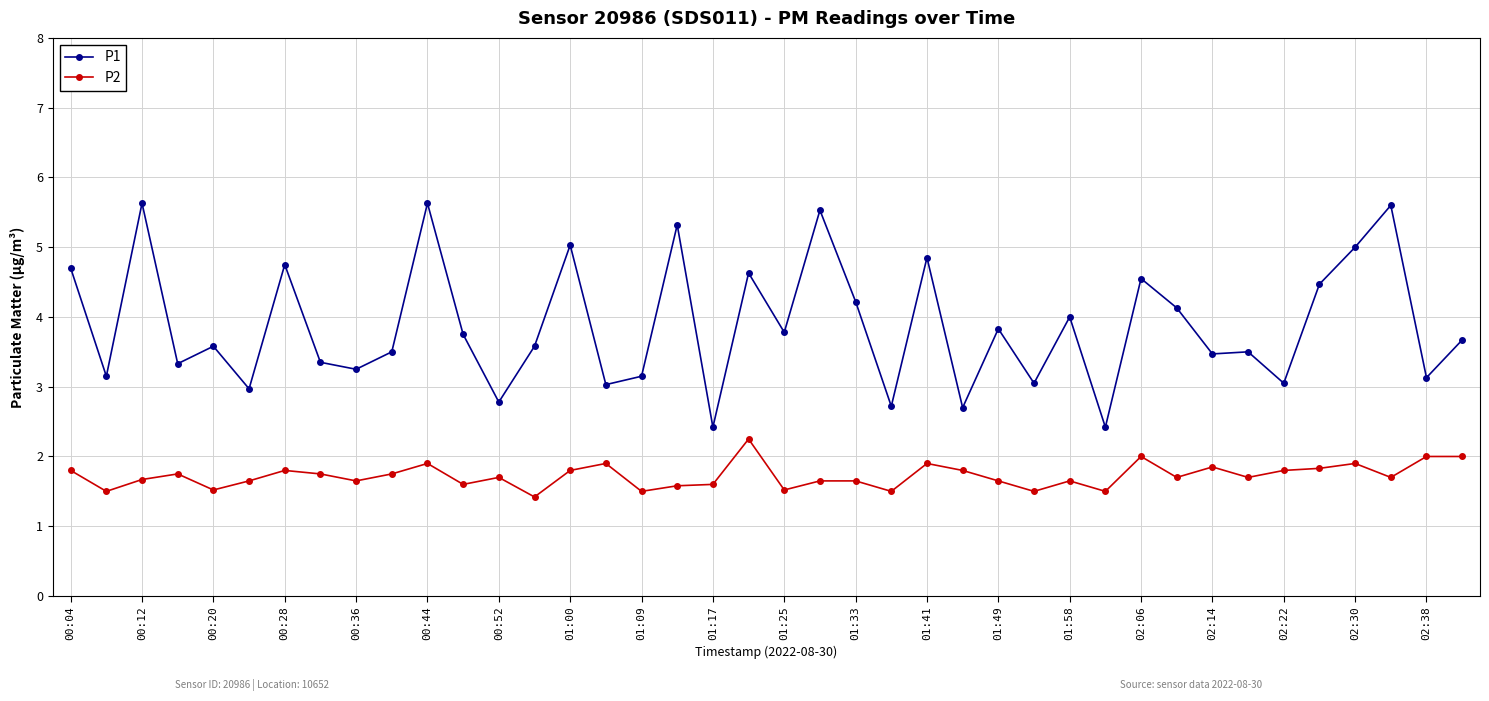

How many P2 values are between 1 and 2?

39